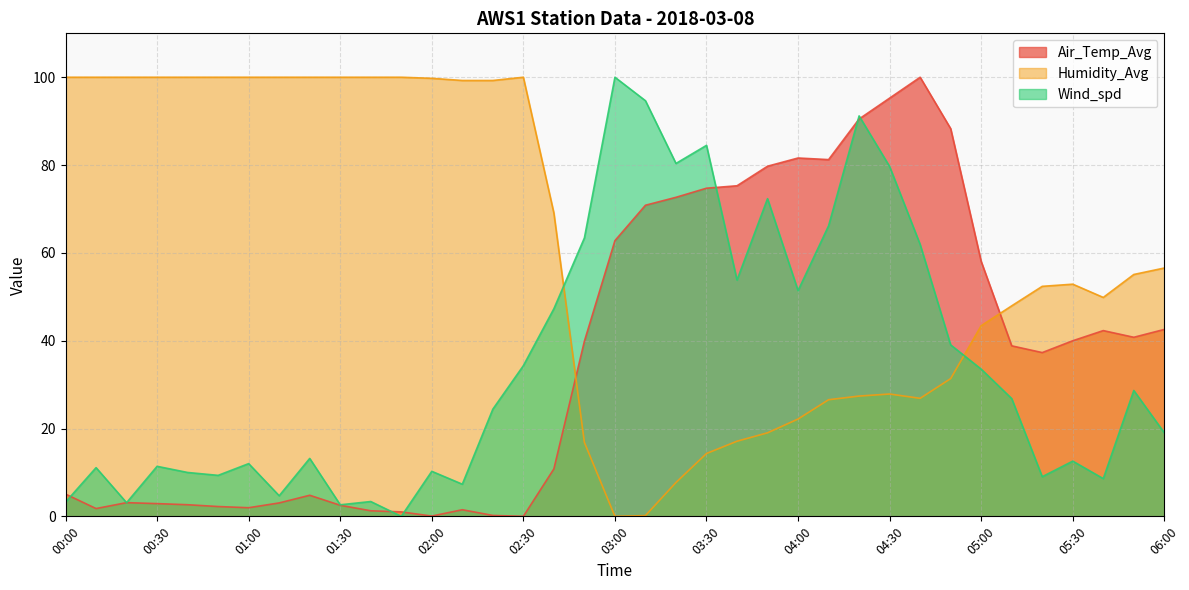

What is the sum of the Wind_spd values at 04:40 and 02:50?

125.3